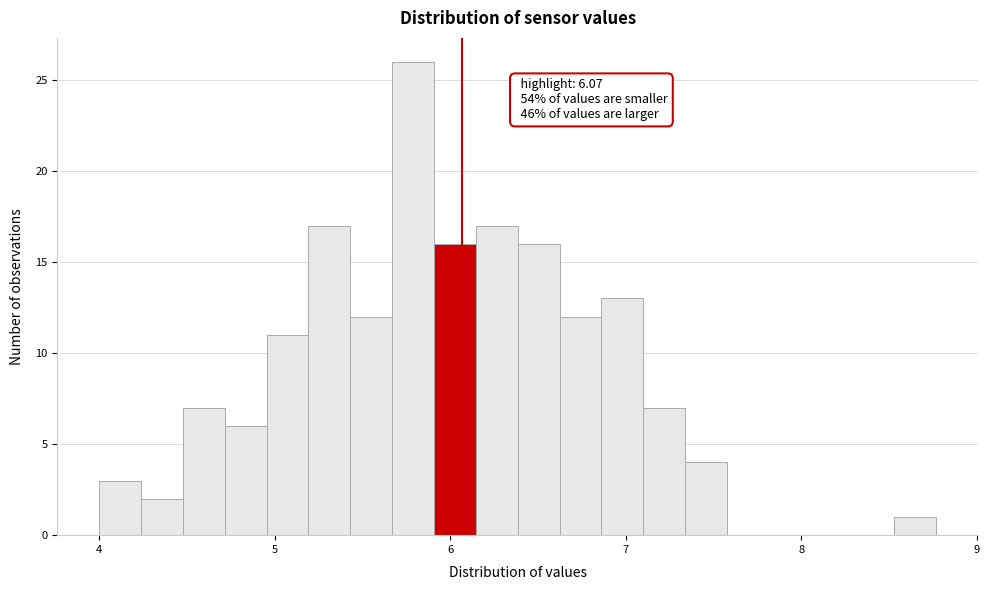

Read against the x-axis, roughly where is the centre of the tallest bar?

5.8